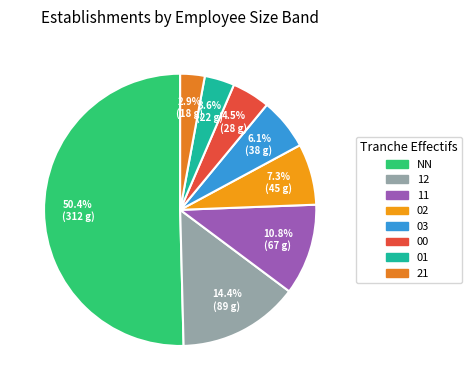

Is it true that 11 is 1% of the pie?

False